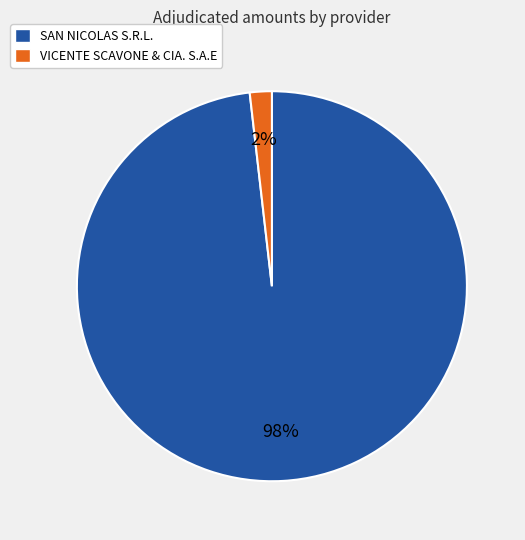

To the nearest percent, what is the average slice percentage?

50%